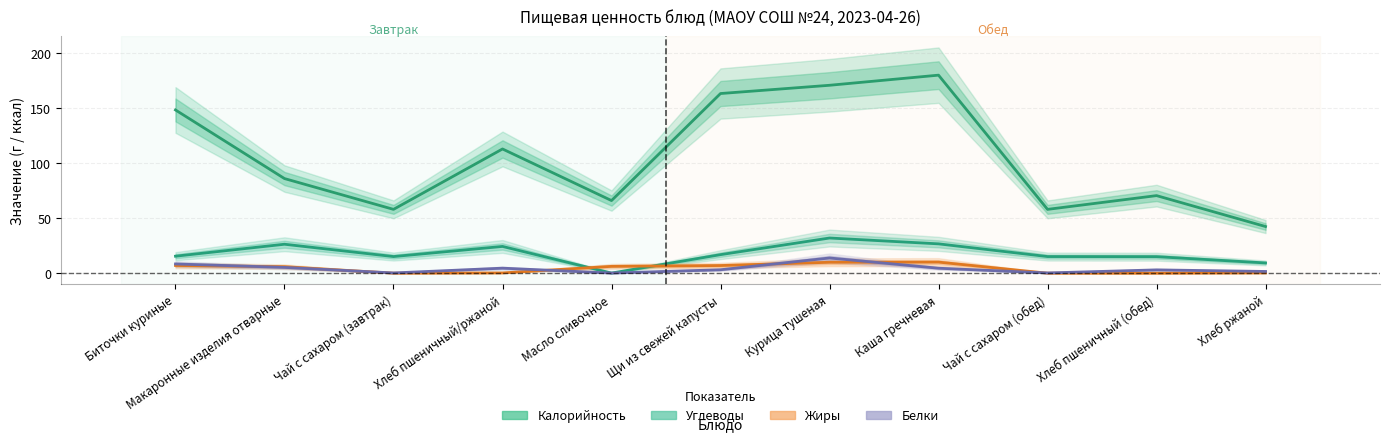

At which category does the chart reach its peak across all series?

Каша гречневая